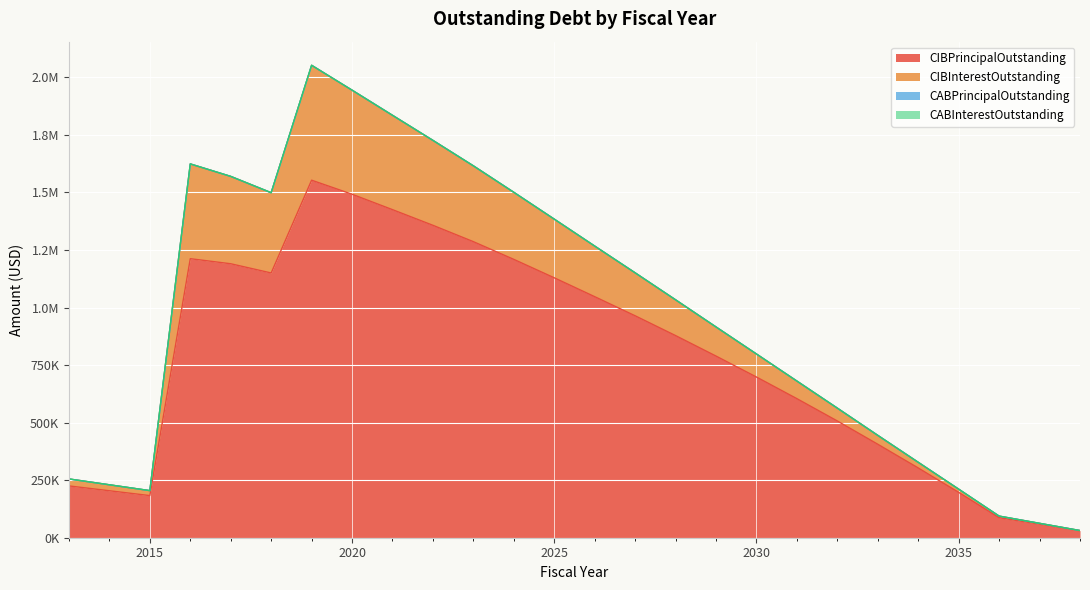

Does the chart display data point markers on the line(s)?

No